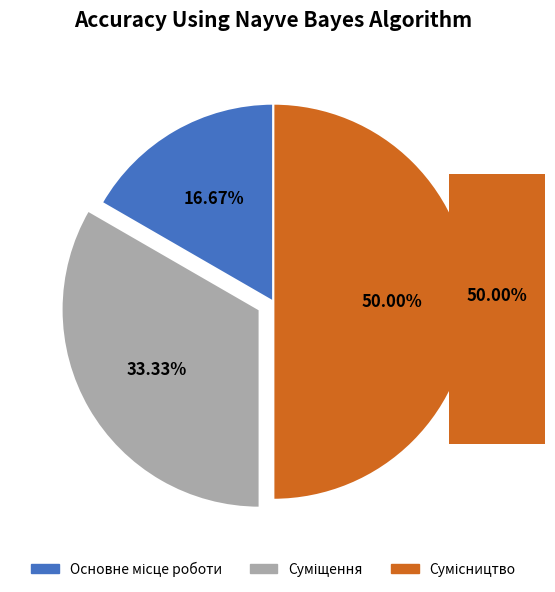

What is the change in value from Основне місце роботи to Суміщення?

+1